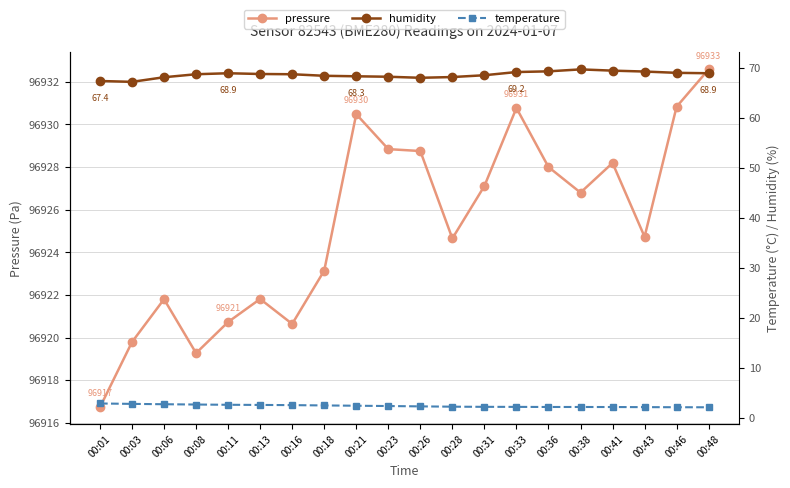

Reading right to left, transcribe all the data shown in this chart.

pressure: 96932.6	96930.8	96924.7	96928.2	96926.8	96928.0	96930.8	96927.1	96924.6	96928.8	96928.8	96930.5	96923.1	96920.6	96921.8	96920.7	96919.3	96921.8	96919.8	96916.7
humidity: 68.9	69.0	69.3	69.5	69.7	69.3	69.2	68.5	68.2	68.0	68.2	68.3	68.4	68.7	68.8	68.9	68.7	68.1	67.2	67.4
temperature: 2.2	2.2	2.2	2.2	2.2	2.2	2.2	2.2	2.3	2.3	2.4	2.5	2.5	2.6	2.6	2.7	2.7	2.8	2.8	2.9